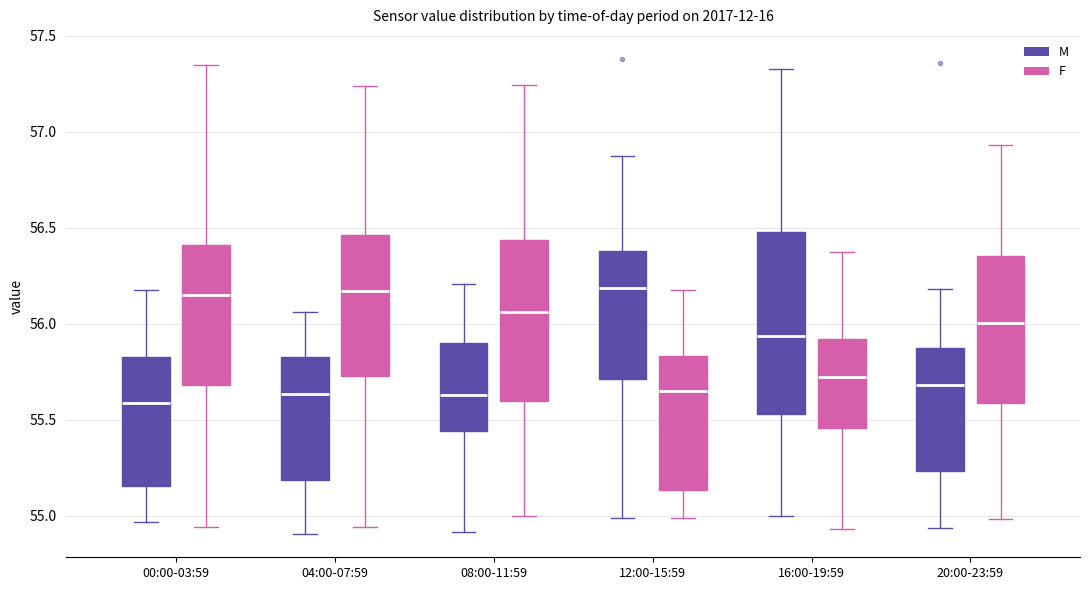

Reading left to right, transcribe this box plot: for each box, give where its median line is, the range the box spans, and where its two whiskers end, as read against the y-axis. The values are not printed on the chart, so give them approximately, as read against the axis.

00:00-03:59 (M): median 55.60, box 55.15 to 55.80, whiskers 54.95 to 56.20
00:00-03:59 (F): median 56.15, box 55.70 to 56.40, whiskers 54.95 to 57.35
04:00-07:59 (M): median 55.65, box 55.20 to 55.80, whiskers 54.90 to 56.05
04:00-07:59 (F): median 56.15, box 55.75 to 56.45, whiskers 54.95 to 57.25
08:00-11:59 (M): median 55.65, box 55.45 to 55.90, whiskers 54.90 to 56.20
08:00-11:59 (F): median 56.05, box 55.60 to 56.45, whiskers 55.00 to 57.25
12:00-15:59 (M): median 56.20, box 55.70 to 56.40, whiskers 55.00 to 56.85
12:00-15:59 (F): median 55.65, box 55.15 to 55.85, whiskers 55.00 to 56.20
16:00-19:59 (M): median 55.95, box 55.55 to 56.50, whiskers 55.00 to 57.35
16:00-19:59 (F): median 55.70, box 55.45 to 55.90, whiskers 54.95 to 56.35
20:00-23:59 (M): median 55.70, box 55.25 to 55.85, whiskers 54.95 to 56.20
20:00-23:59 (F): median 56.00, box 55.60 to 56.35, whiskers 55.00 to 56.95